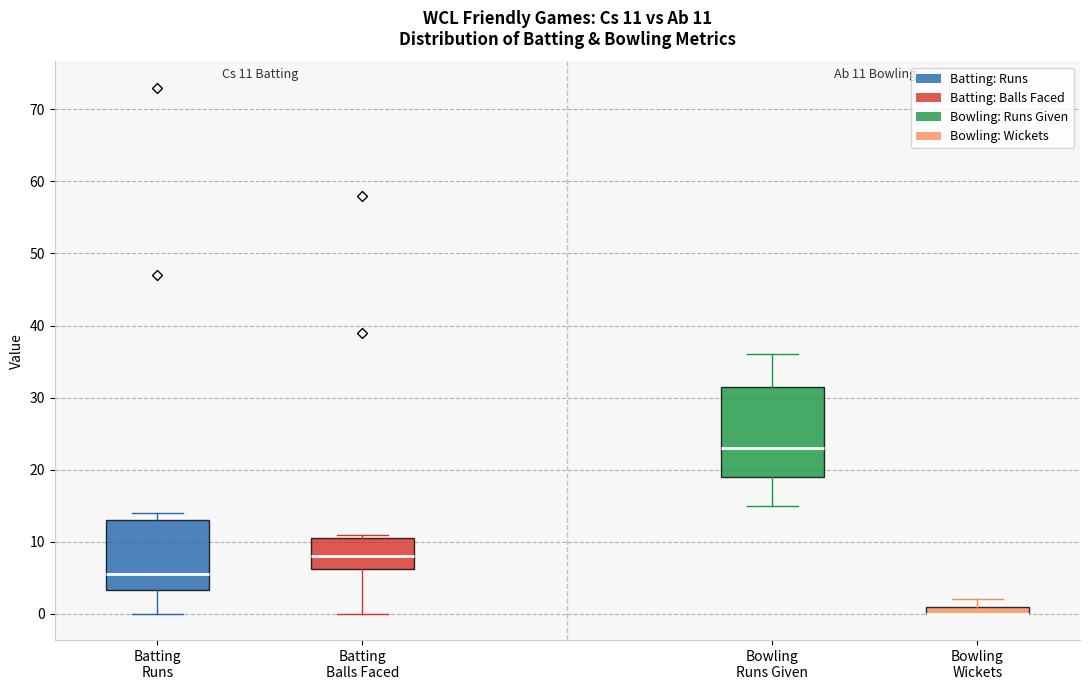

Comparing the boxes themselves (not the whiskers), which one is the tallest?

Bowling Runs Given